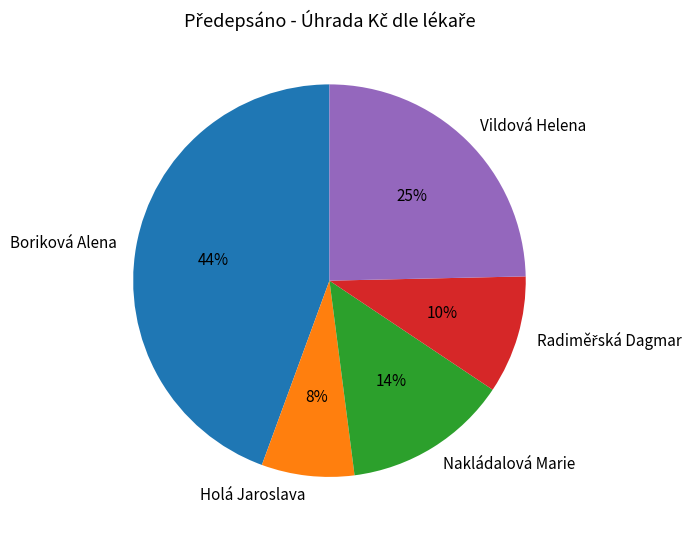

How many segments does this pie chart have?

5